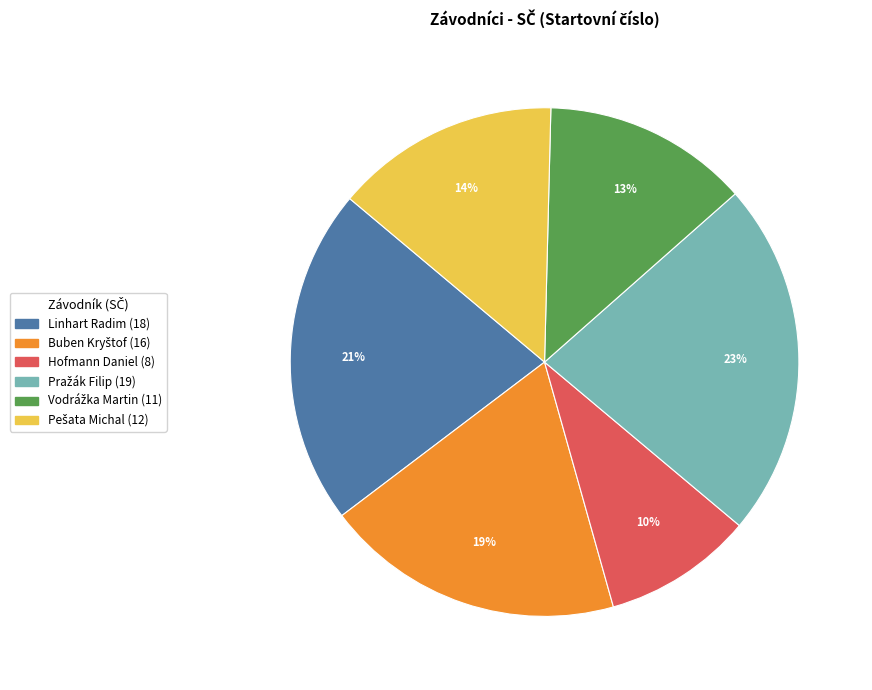

To the nearest percent, what is the difference between the largest and smallest slice percentages?

13%